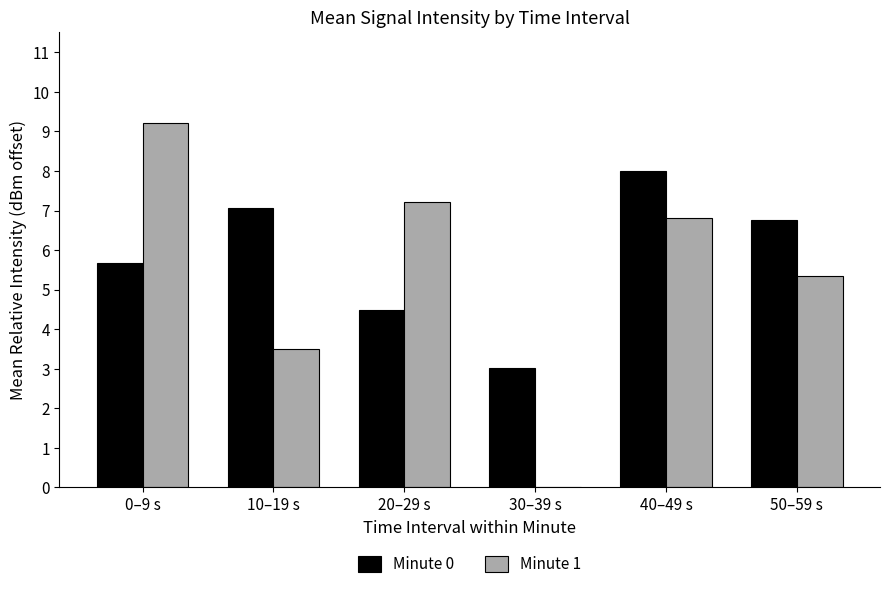

How many groups of bars are there?

6